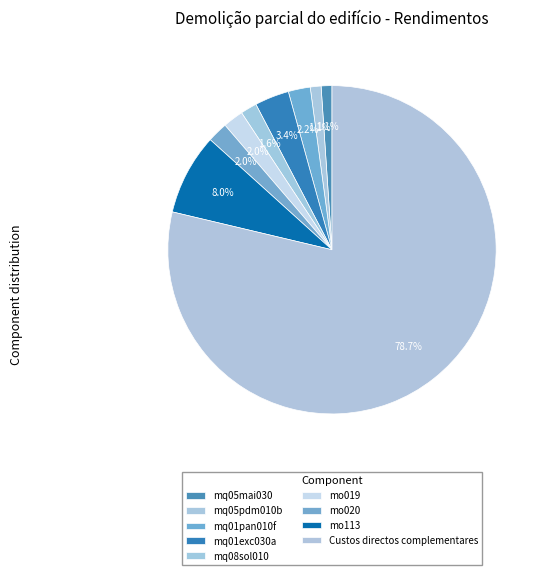

Combined, what portion of the pie is Custos directos complementares and mo113?

86.7%